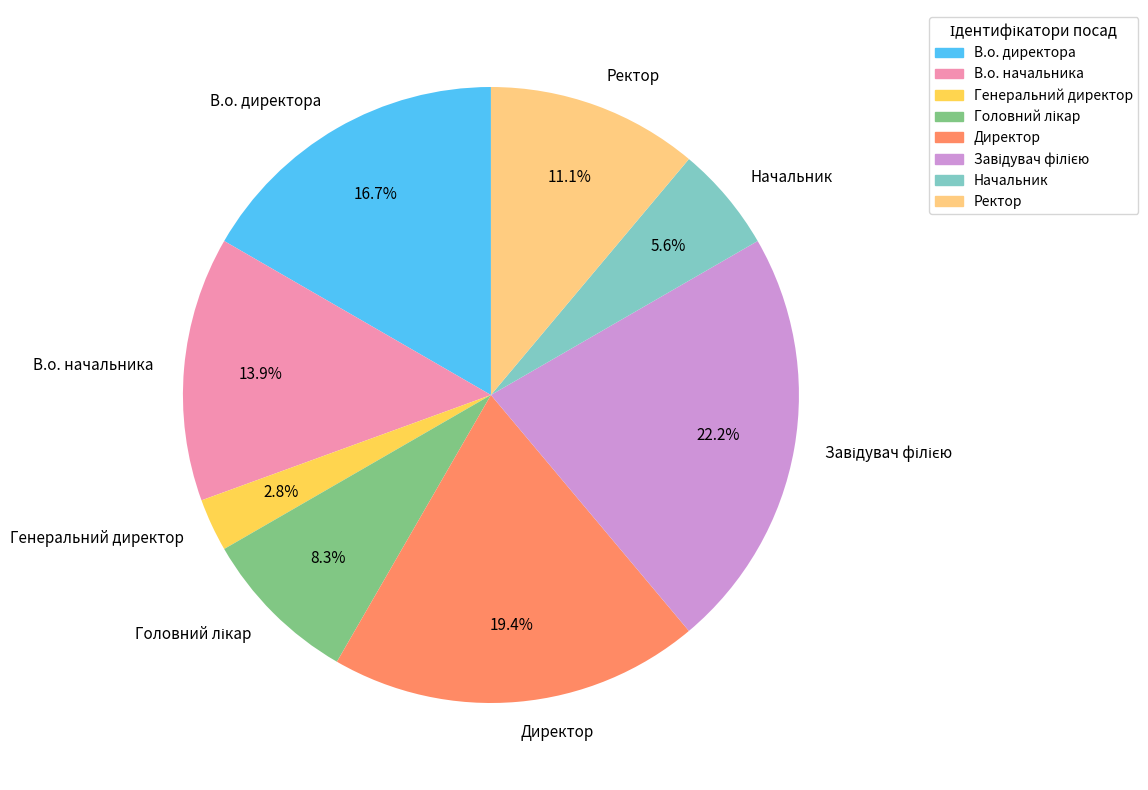

Count the number of slices in the pie.

8